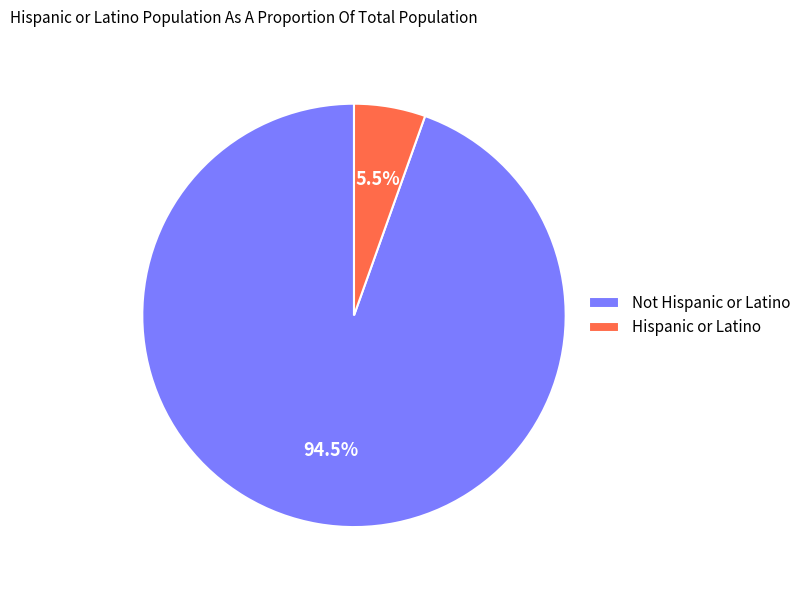

Between Not Hispanic or Latino and Hispanic or Latino, which is larger?

Not Hispanic or Latino